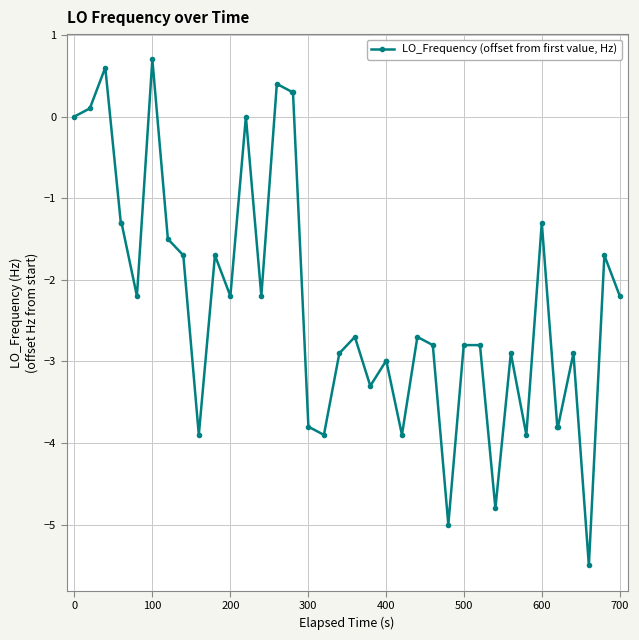

True or false: there are more than 1 points higher than both neighbors.

True